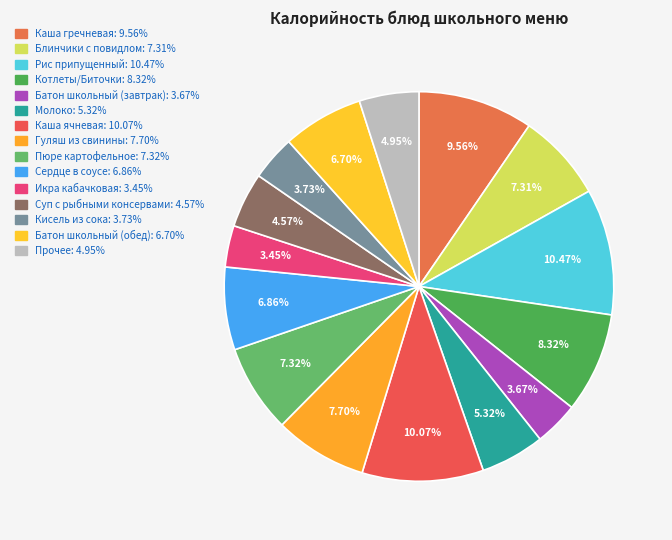

What is the largest slice in the pie chart?

Рис припущенный